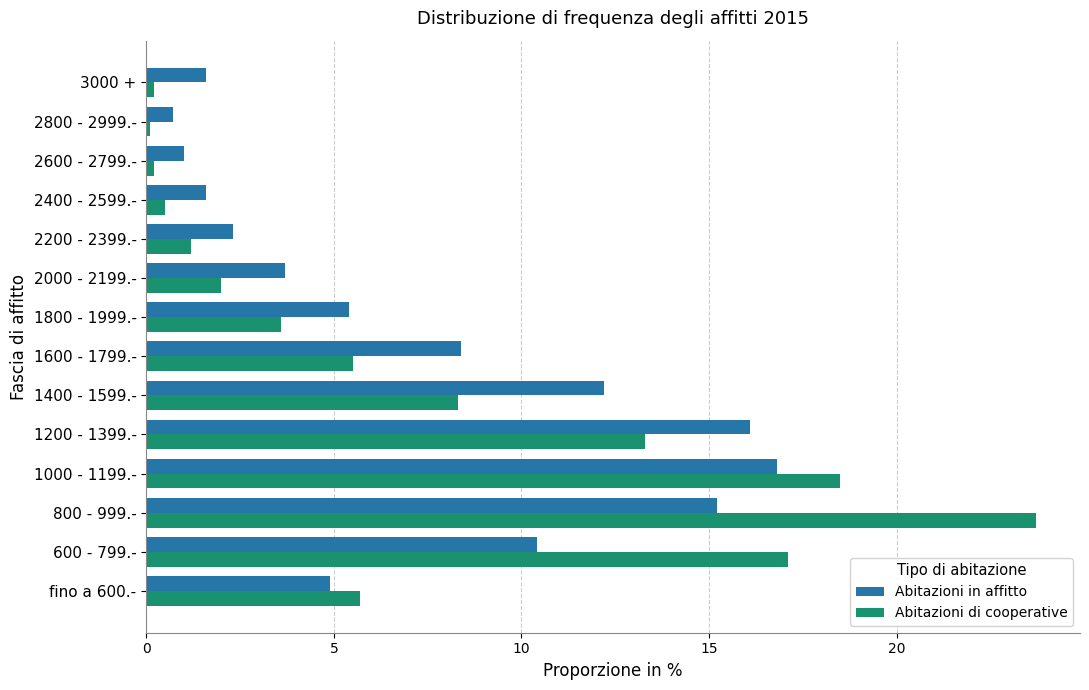

What is the average value of the Abitazioni di cooperative series?

7.1